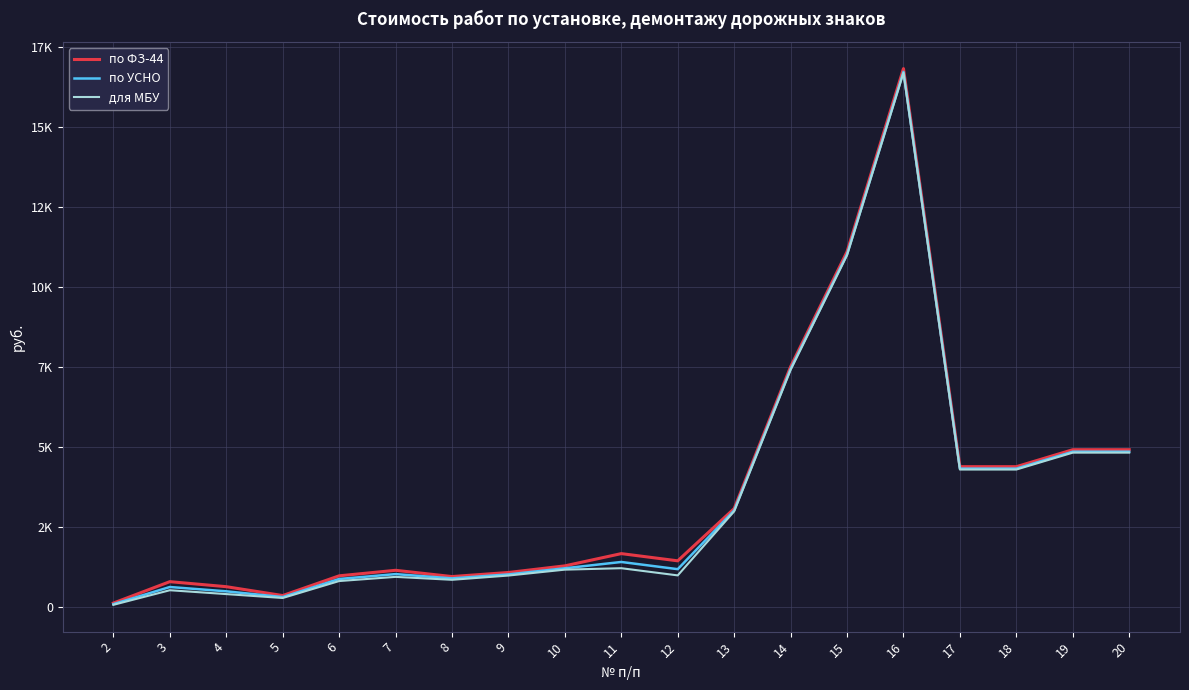

What are all the series names shown in the legend?

по ФЗ-44, по УСНО, для МБУ